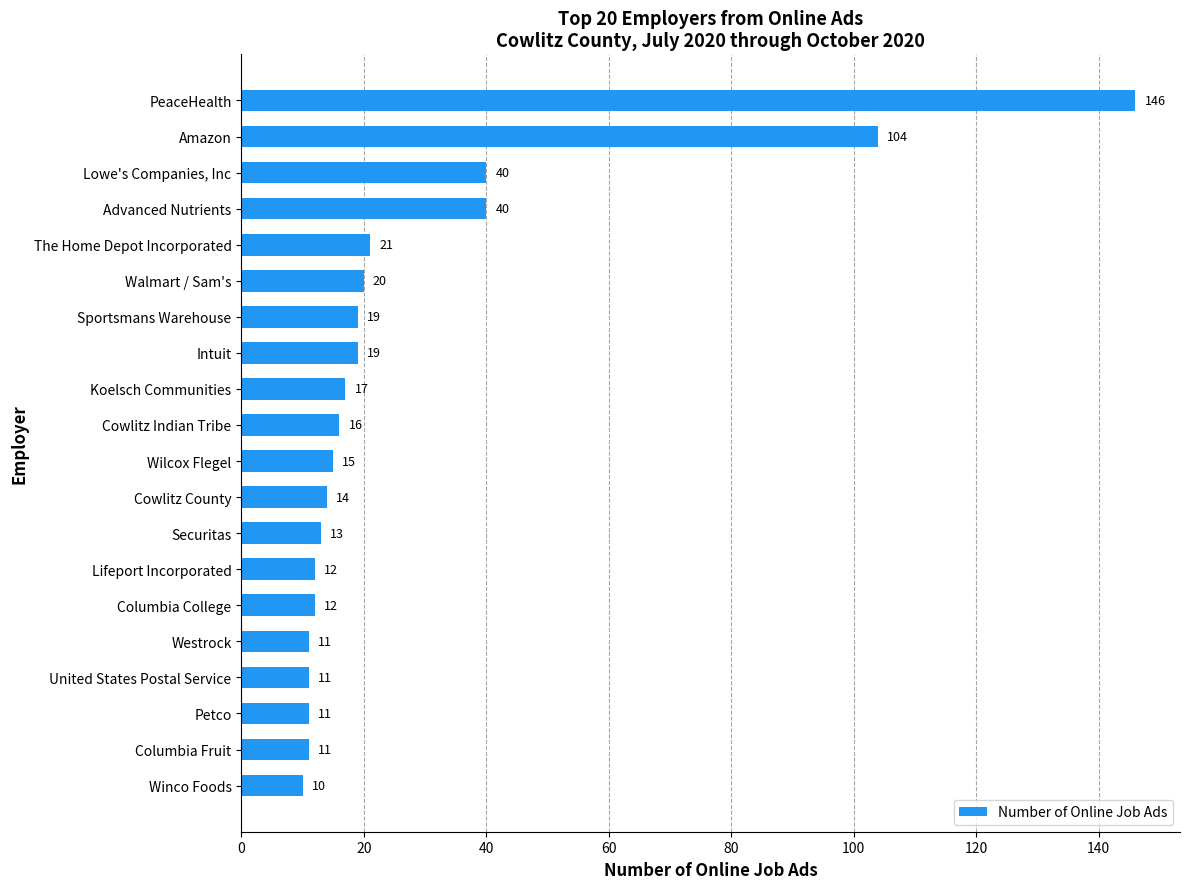

At which category does the chart reach its peak across all series?

PeaceHealth